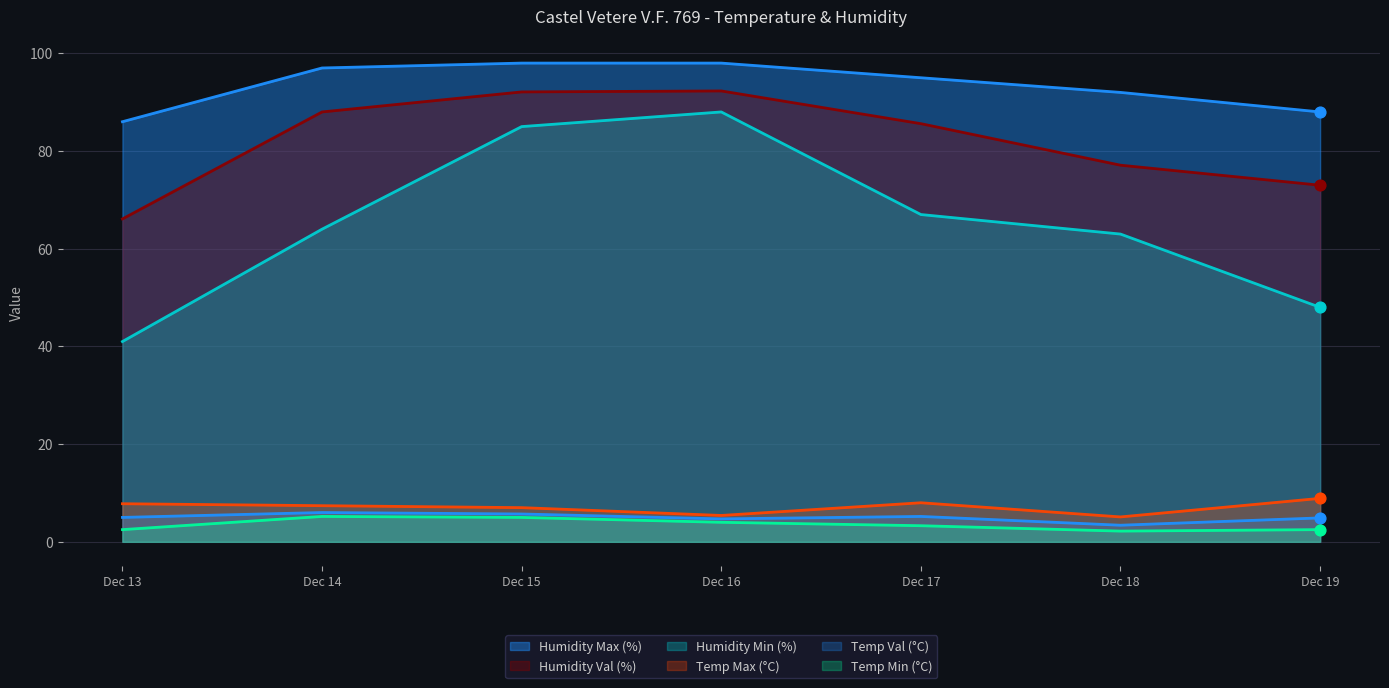

Is the value of Humidity Max (%) at Dec 17 greater than the value of Humidity Min (%) at Dec 16?

Yes